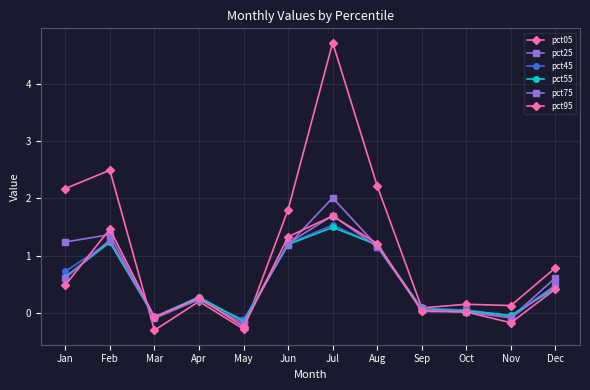

Which series has the largest range (max minus min)?

pct05